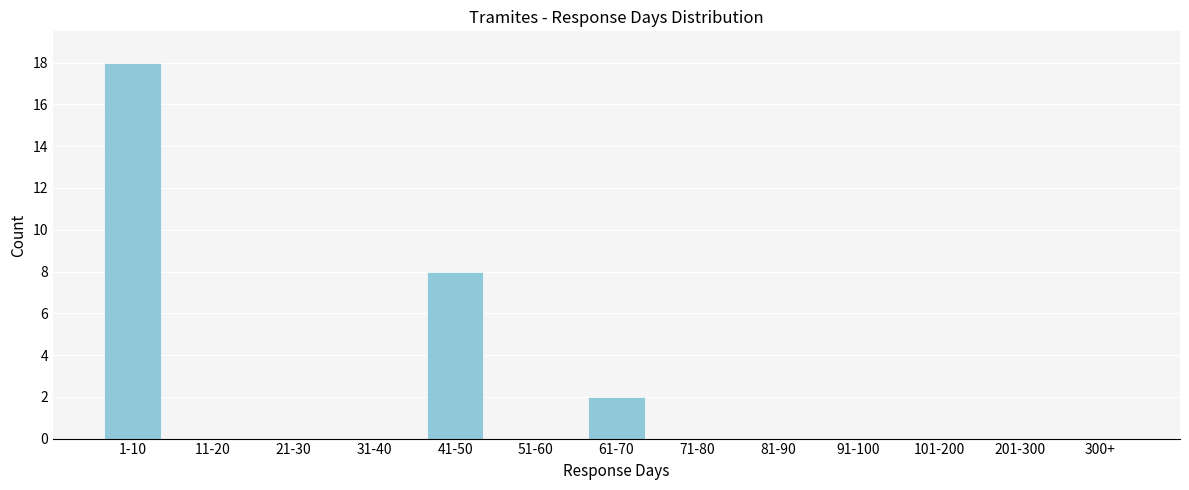

Reading left to right, what are all the values shown in this chart?

1-10=18	11-20=0	21-30=0	31-40=0	41-50=8	51-60=0	61-70=2	71-80=0	81-90=0	91-100=0	101-200=0	201-300=0	300+=0